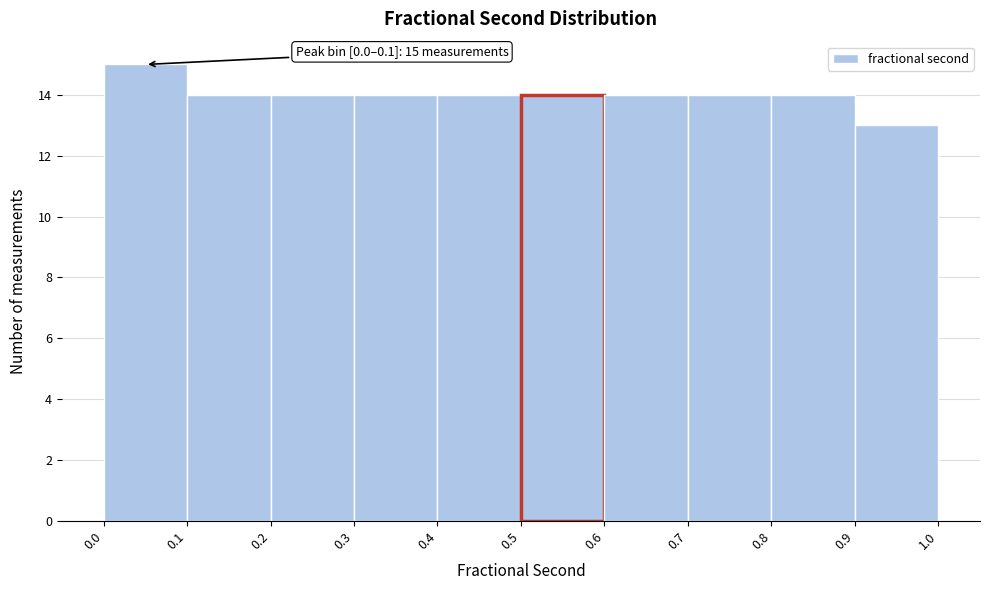

Over which range of the x-axis is the bar tallest?

0.0 to 0.1